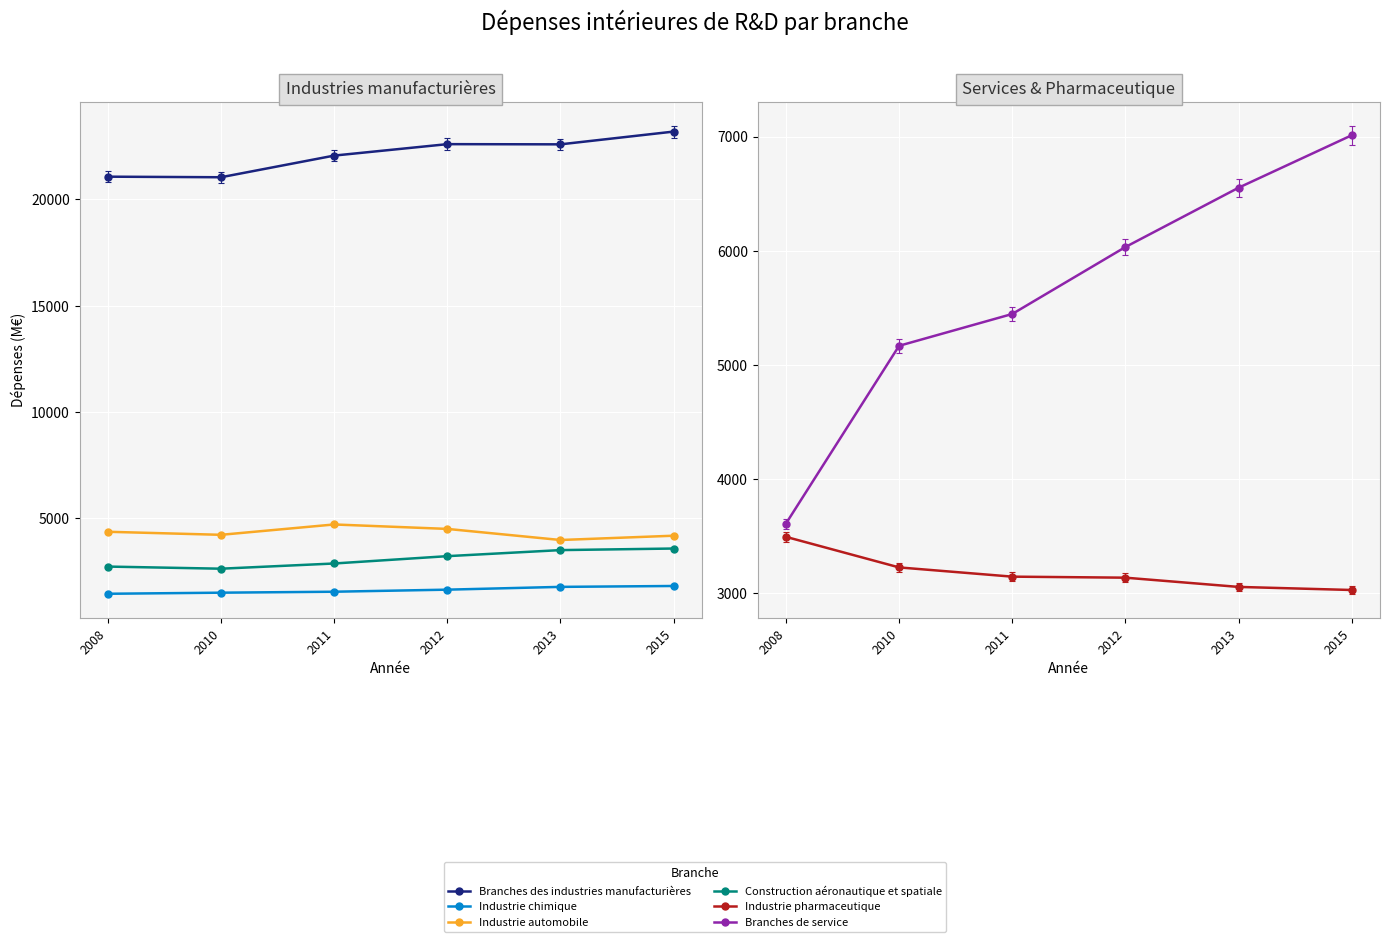

Rank the series at 2013 from highest to lowest value.

Branches des industries manufacturières, Branches de service, Industrie automobile, Construction aéronautique et spatiale, Industrie pharmaceutique, Industrie chimique